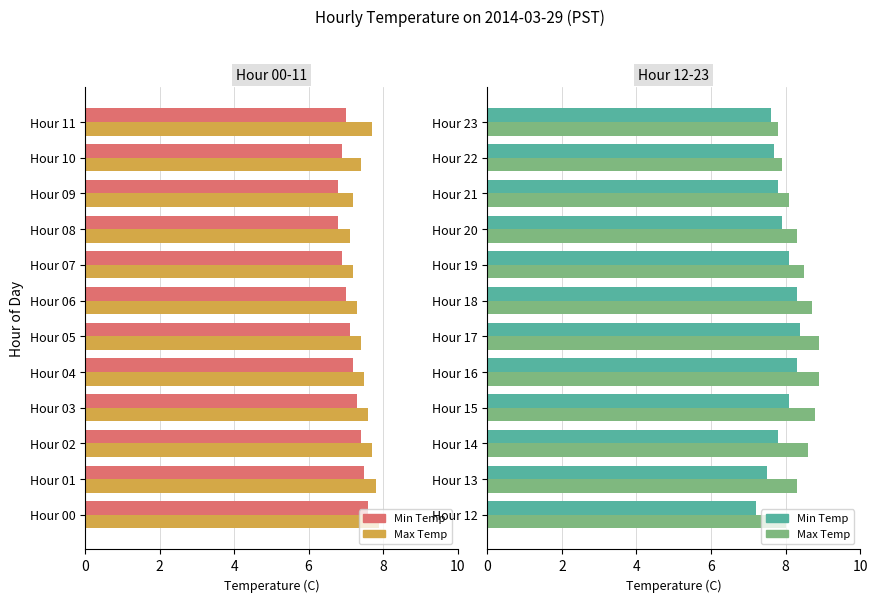

What is the difference between the Max Temp values at Hour 16 and Hour 20?

0.6